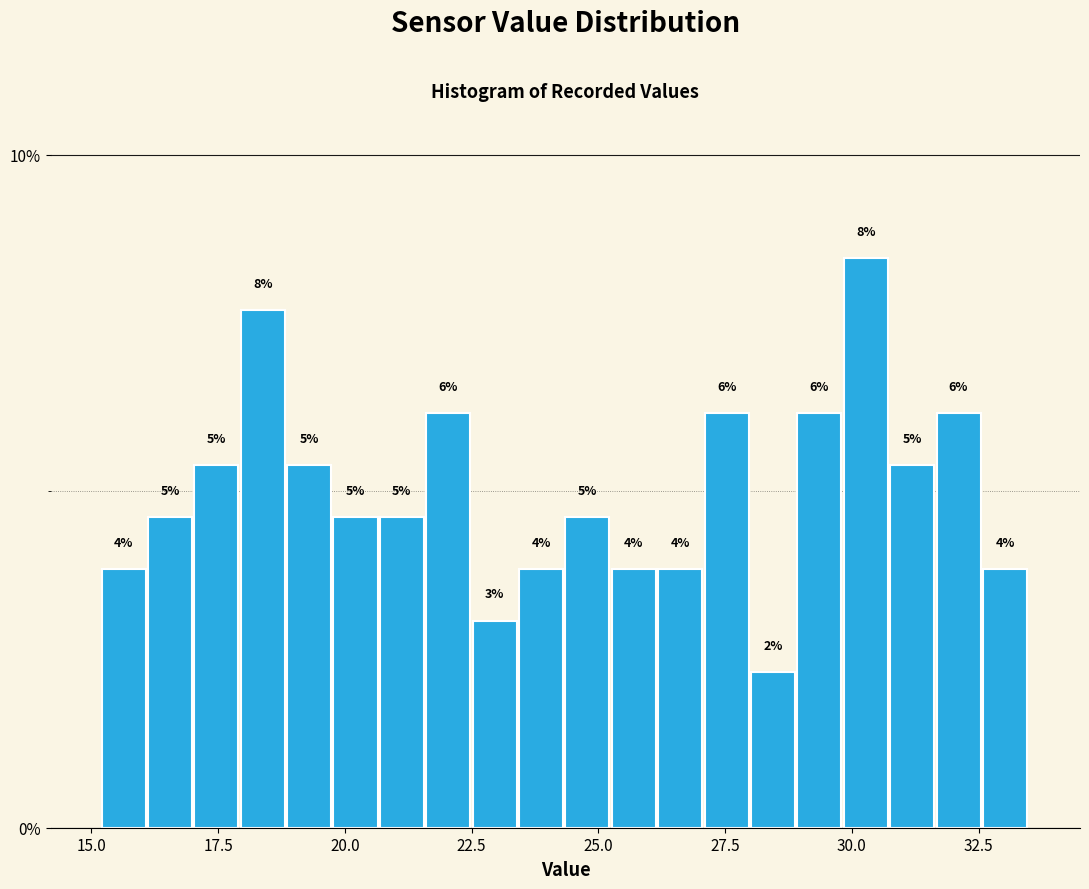

Read against the x-axis, roughly where is the centre of the tallest bar?

30.5